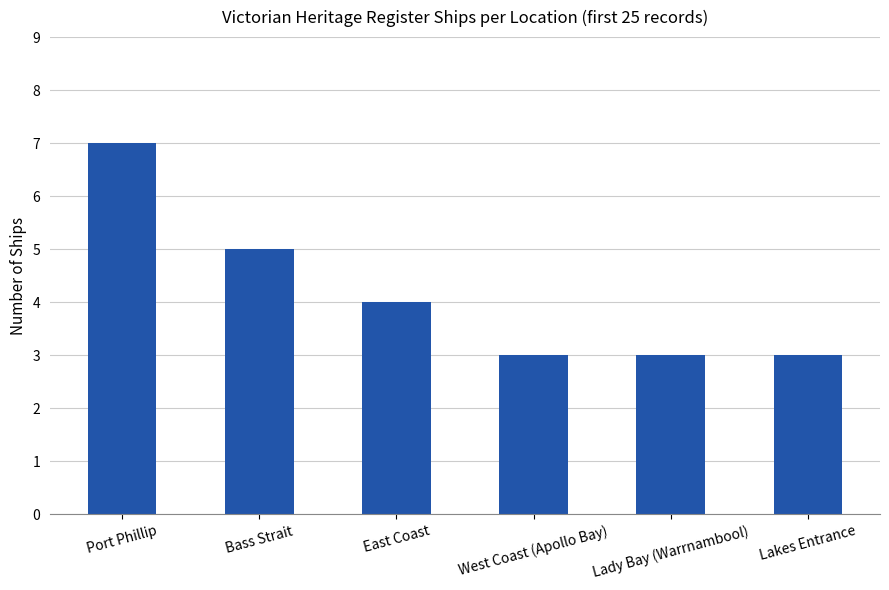

Reading left to right, transcribe all the data shown in this chart.

Port Phillip=7	Bass Strait=5	East Coast=4	West Coast (Apollo Bay)=3	Lady Bay (Warrnambool)=3	Lakes Entrance=3